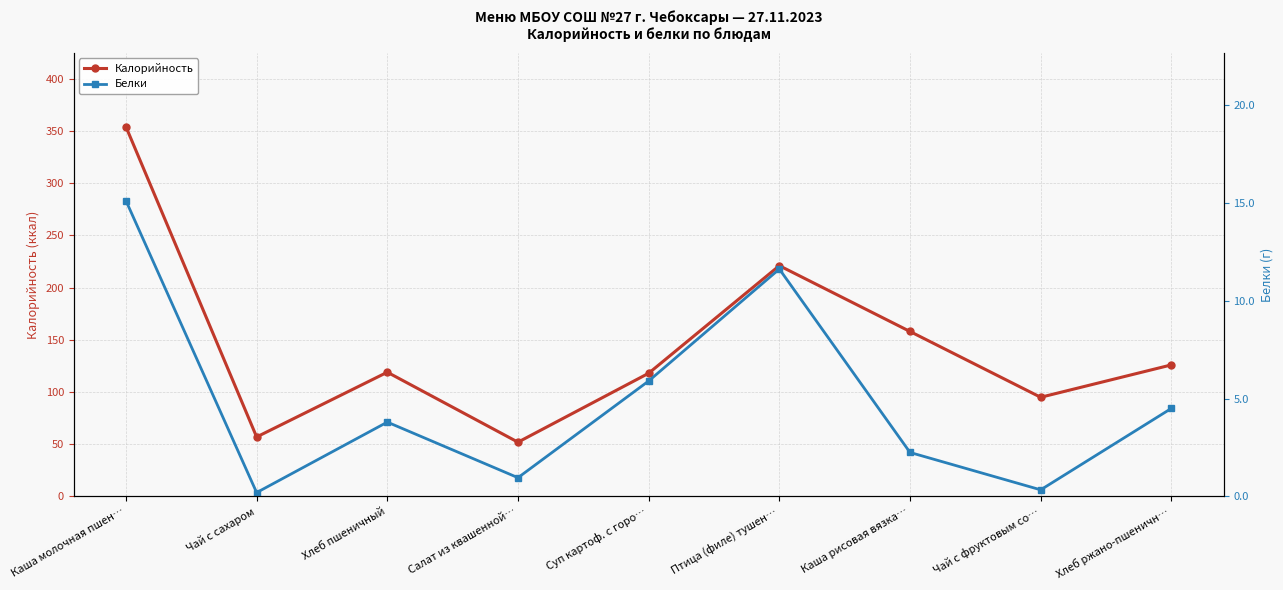

What is the total value across all series at Чай с сахаром?

57.2